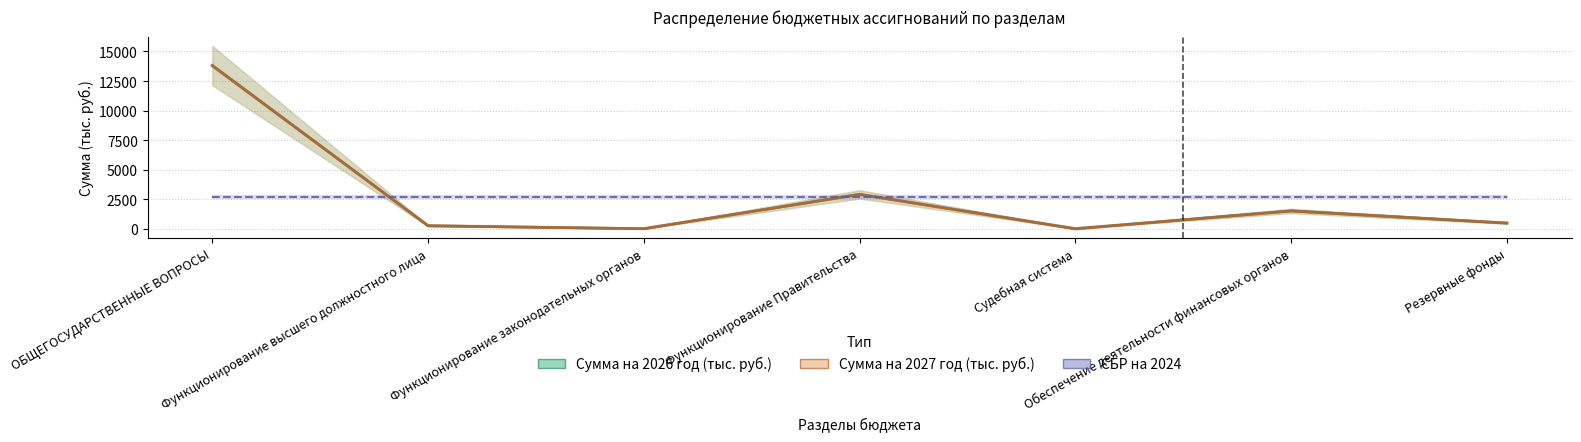

Which series has the largest total across all categories?

Сумма на 2026 год (тыс. руб.)